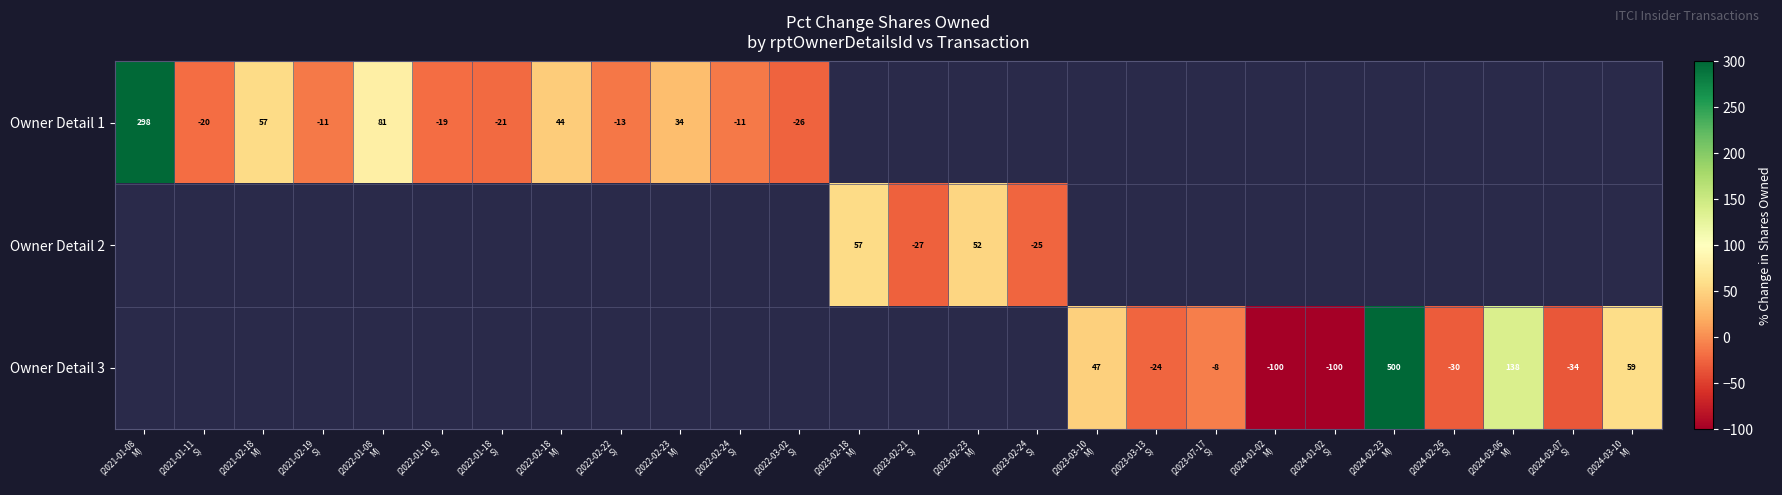

What is the maximum value shown in the chart?

500.0